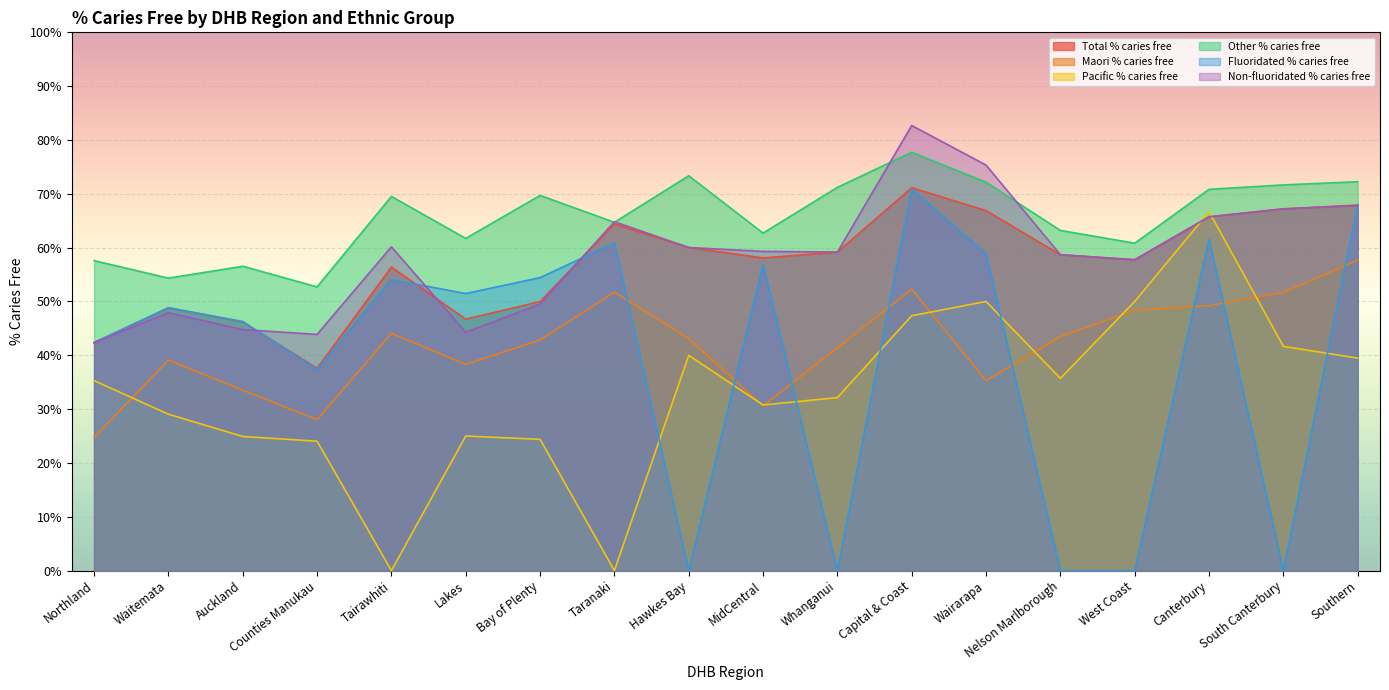

Reading left to right, transcribe all the data shown in this chart.

Total % caries free: Northland=0.4	Waitemata=0.5	Auckland=0.5	Counties Manukau=0.4	Tairawhiti=0.6	Lakes=0.5	Bay of Plenty=0.5	Taranaki=0.6	Hawkes Bay=0.6	MidCentral=0.6	Whanganui=0.6	Capital & Coast=0.7	Wairarapa=0.7	Nelson Marlborough=0.6	West Coast=0.6	Canterbury=0.7	South Canterbury=0.7	Southern=0.7
Maori % caries free: Northland=0.2	Waitemata=0.4	Auckland=0.3	Counties Manukau=0.3	Tairawhiti=0.4	Lakes=0.4	Bay of Plenty=0.4	Taranaki=0.5	Hawkes Bay=0.4	MidCentral=0.3	Whanganui=0.4	Capital & Coast=0.5	Wairarapa=0.4	Nelson Marlborough=0.4	West Coast=0.5	Canterbury=0.5	South Canterbury=0.5	Southern=0.6
Pacific % caries free: Northland=0.4	Waitemata=0.3	Auckland=0.2	Counties Manukau=0.2	Tairawhiti=0.0	Lakes=0.2	Bay of Plenty=0.2	Taranaki=0.0	Hawkes Bay=0.4	MidCentral=0.3	Whanganui=0.3	Capital & Coast=0.5	Wairarapa=0.5	Nelson Marlborough=0.4	West Coast=0.5	Canterbury=0.7	South Canterbury=0.4	Southern=0.4
Other % caries free: Northland=0.6	Waitemata=0.5	Auckland=0.6	Counties Manukau=0.5	Tairawhiti=0.7	Lakes=0.6	Bay of Plenty=0.7	Taranaki=0.6	Hawkes Bay=0.7	MidCentral=0.6	Whanganui=0.7	Capital & Coast=0.8	Wairarapa=0.7	Nelson Marlborough=0.6	West Coast=0.6	Canterbury=0.7	South Canterbury=0.7	Southern=0.7
Fluoridated % caries free: Northland=0.4	Waitemata=0.5	Auckland=0.5	Counties Manukau=0.4	Tairawhiti=0.5	Lakes=0.5	Bay of Plenty=0.5	Taranaki=0.6	Hawkes Bay=0.0	MidCentral=0.6	Whanganui=0.0	Capital & Coast=0.7	Wairarapa=0.6	Nelson Marlborough=0.0	West Coast=0.0	Canterbury=0.6	South Canterbury=0.0	Southern=0.7
Non-fluoridated % caries free: Northland=0.4	Waitemata=0.5	Auckland=0.4	Counties Manukau=0.4	Tairawhiti=0.6	Lakes=0.4	Bay of Plenty=0.5	Taranaki=0.6	Hawkes Bay=0.6	MidCentral=0.6	Whanganui=0.6	Capital & Coast=0.8	Wairarapa=0.8	Nelson Marlborough=0.6	West Coast=0.6	Canterbury=0.7	South Canterbury=0.7	Southern=0.7